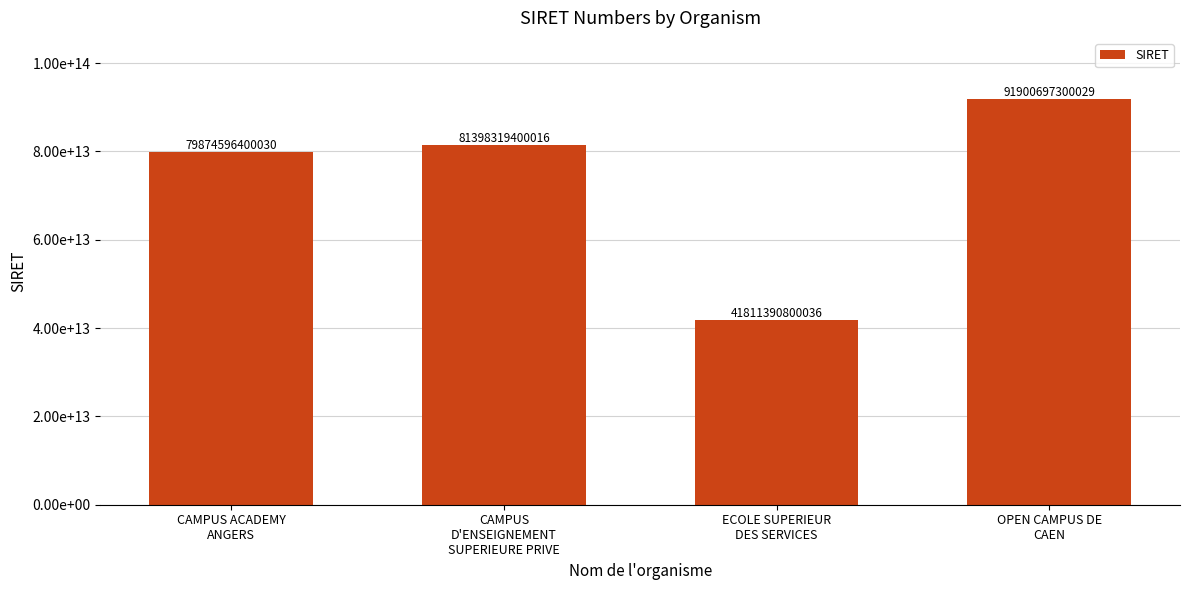

What is the value of the 4th bar from the left?

91900697300029